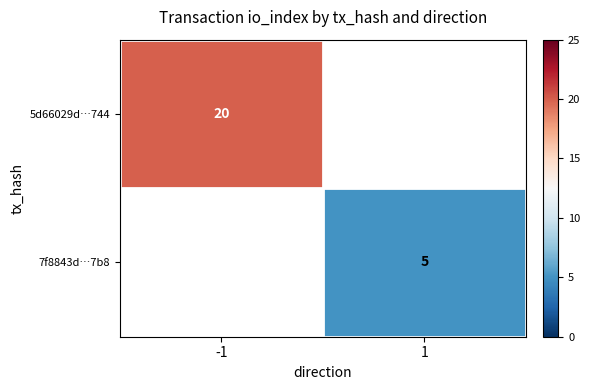

Which category has the lowest value across all series?

1